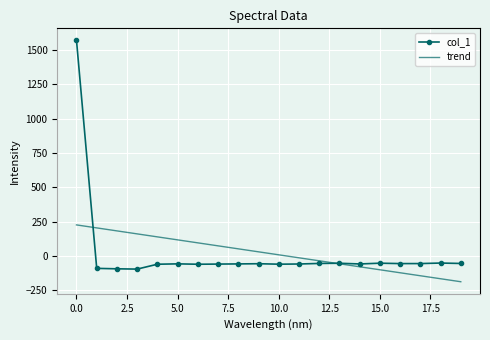

What is the maximum value for trend?

225.6